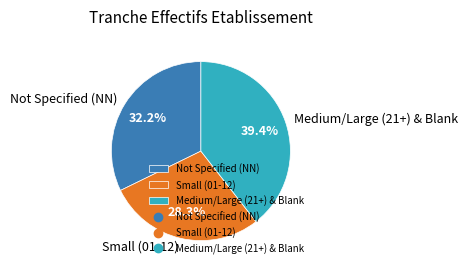

Which has a higher value, Medium/Large (21+) & Blank or Not Specified (NN)?

Medium/Large (21+) & Blank